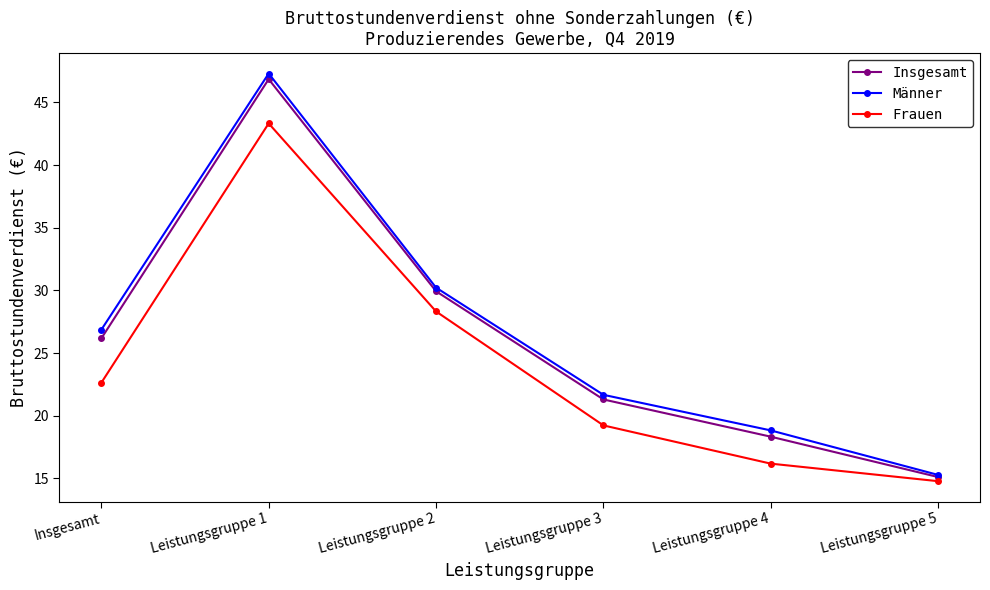

How many lines are shown in the chart?

3